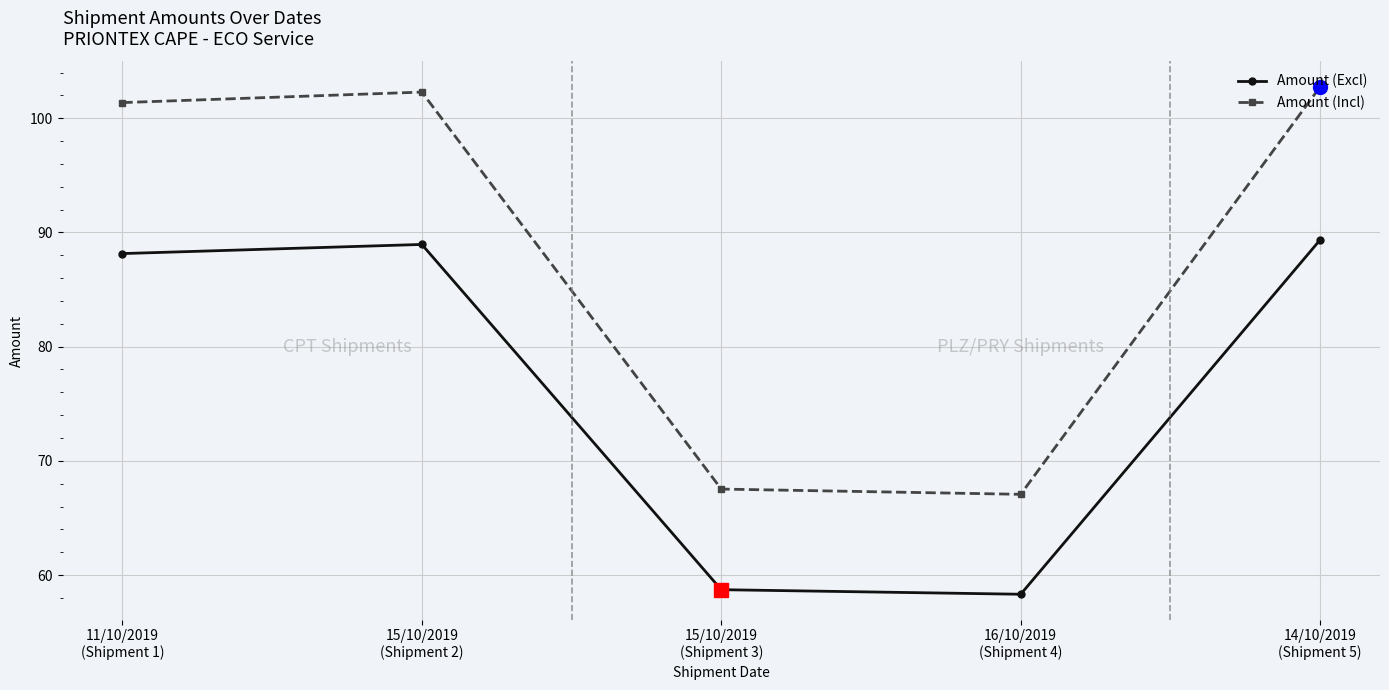

What is the sum of all Amount (Incl) values?

441.0